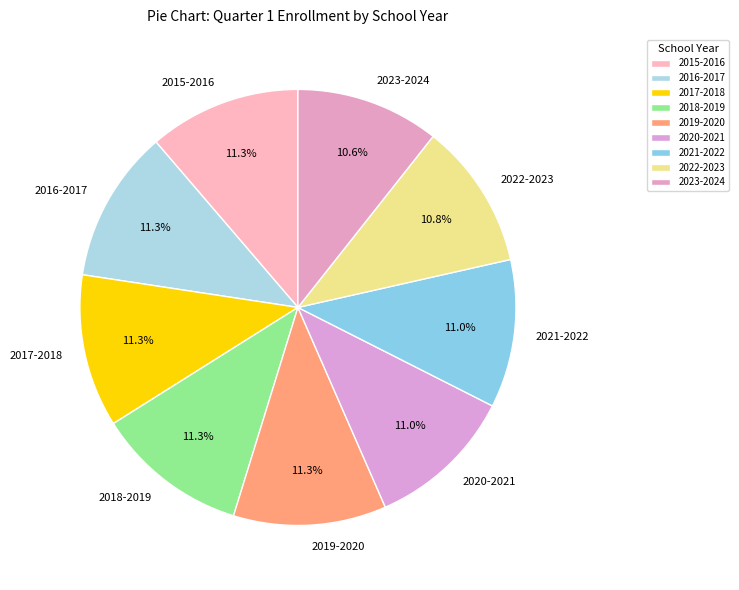

What percentage is the 2017-2018 slice, to the nearest percent?

11%